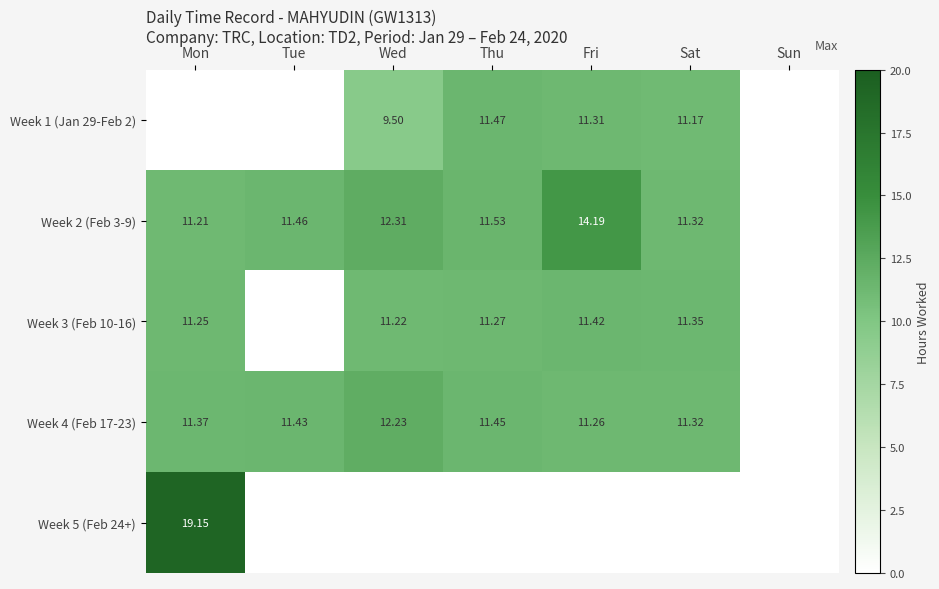

What is the sum of all Week 2 (Feb 3-9) values?

72.0